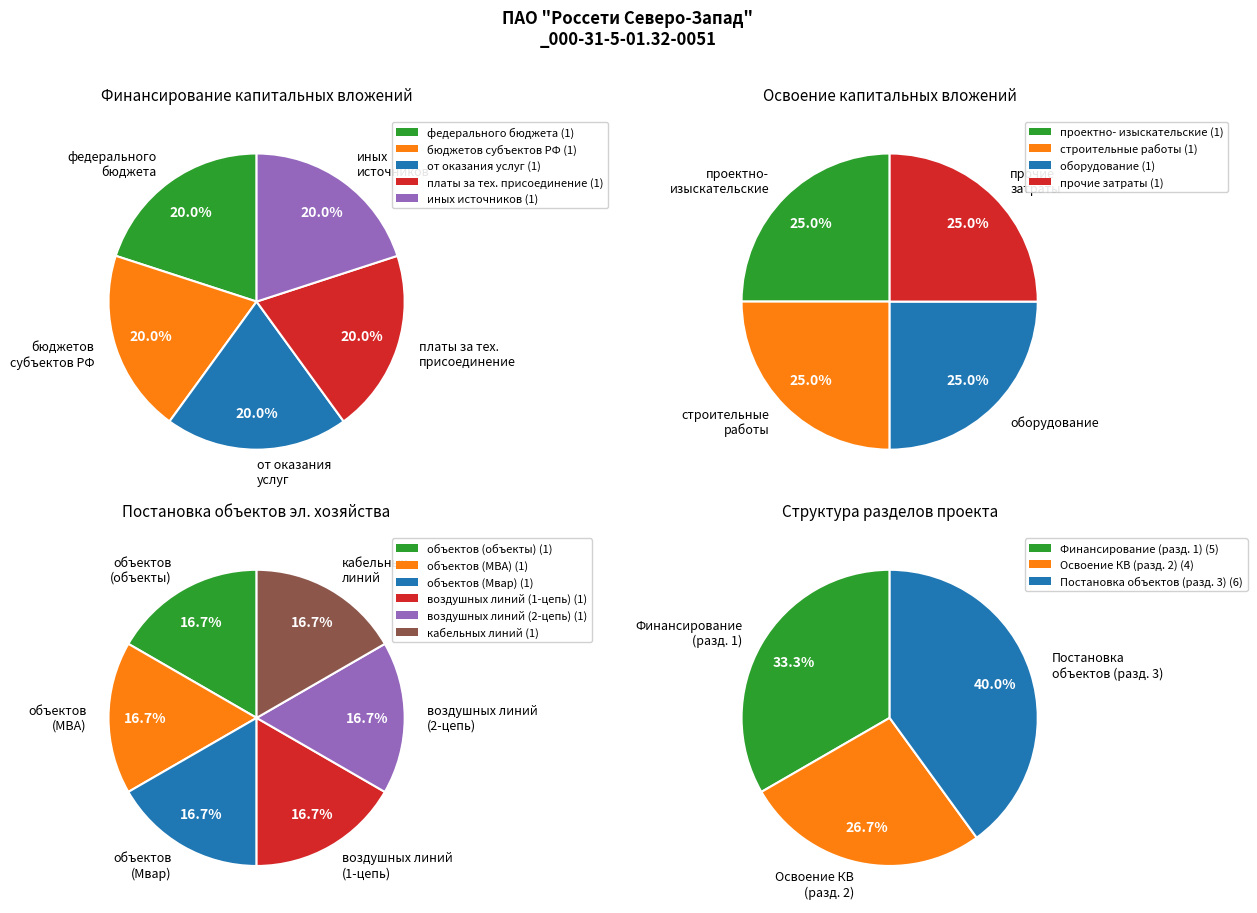

Between иных источников финансирования and бюджетов субъектов Российской Федерации, which is larger?

иных источников финансирования